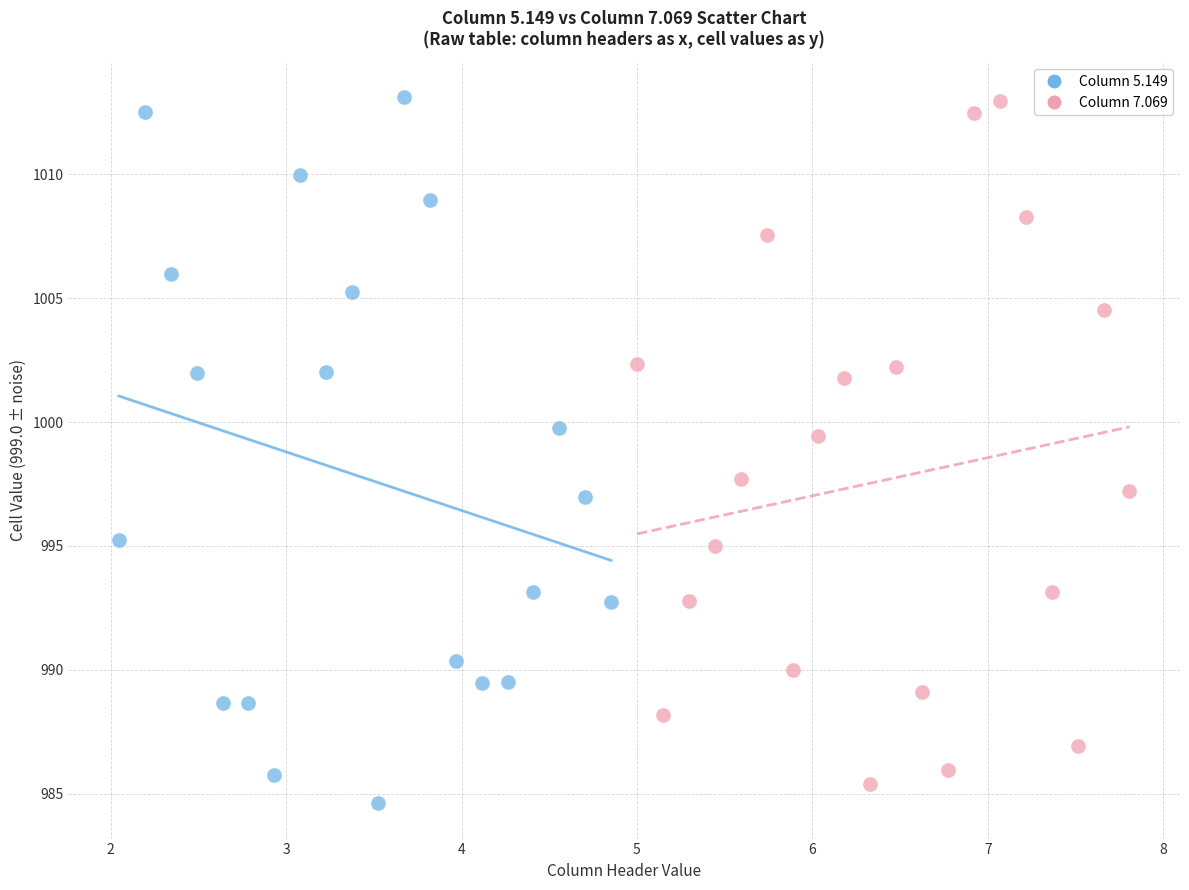

What are all the series names shown in the legend?

Column 5.149, Column 7.069